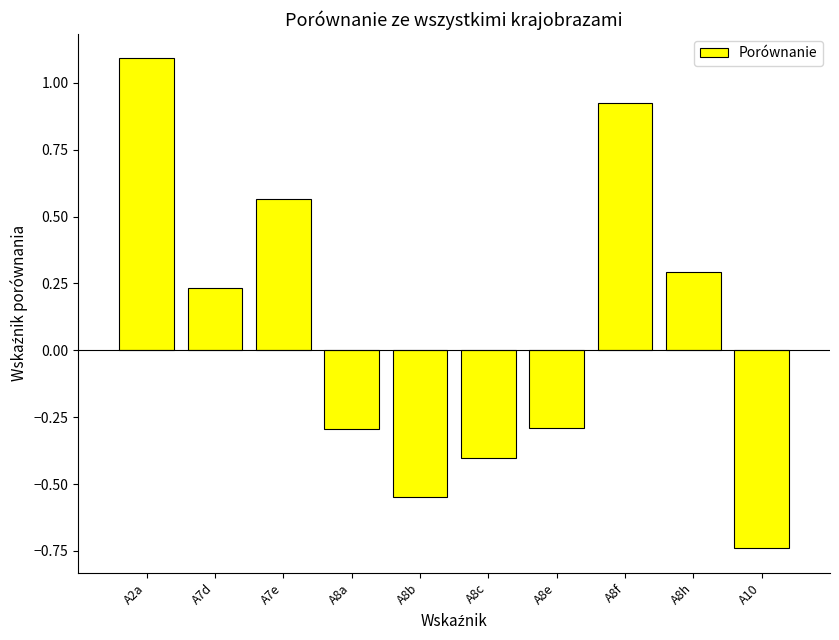

What is the label of the 2nd bar from the right?

A8h